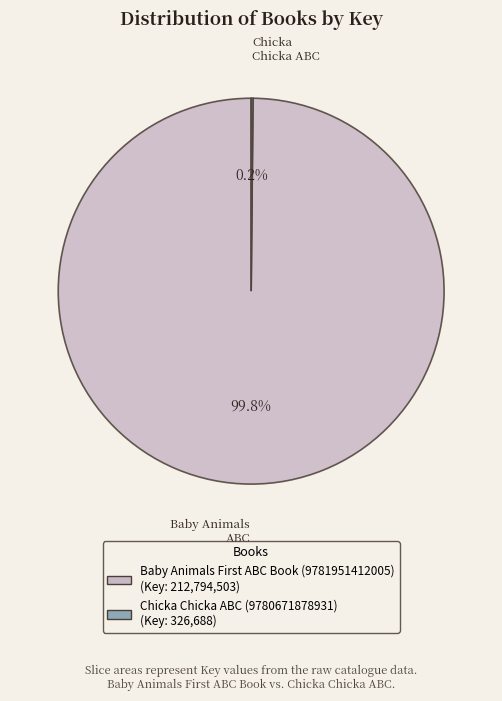

Which slice is the largest?

Baby Animals First ABC Book (9781951412005)